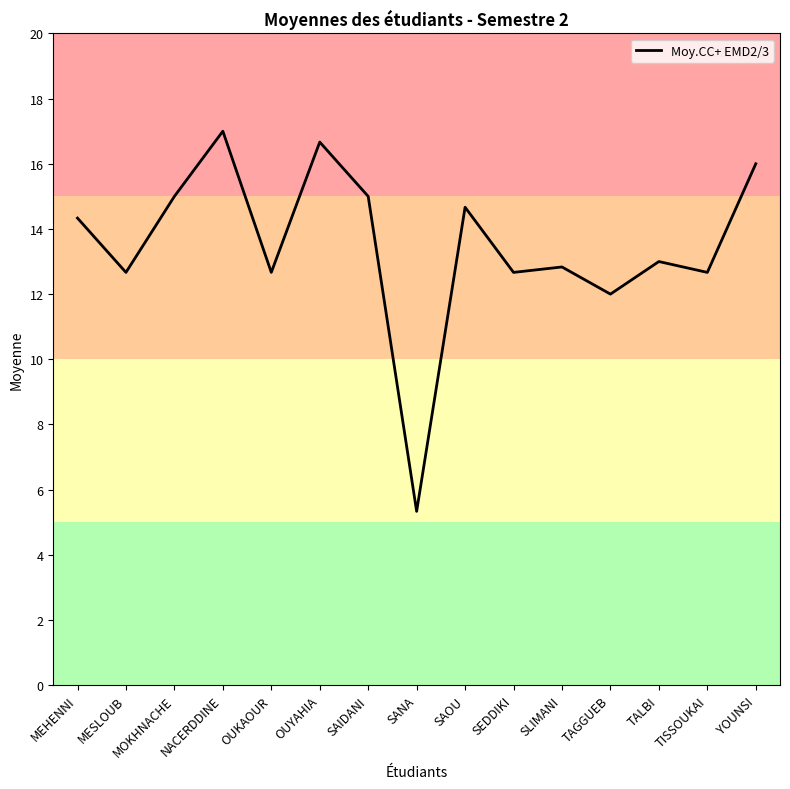

At which category does the chart reach its minimum across all series?

SANA